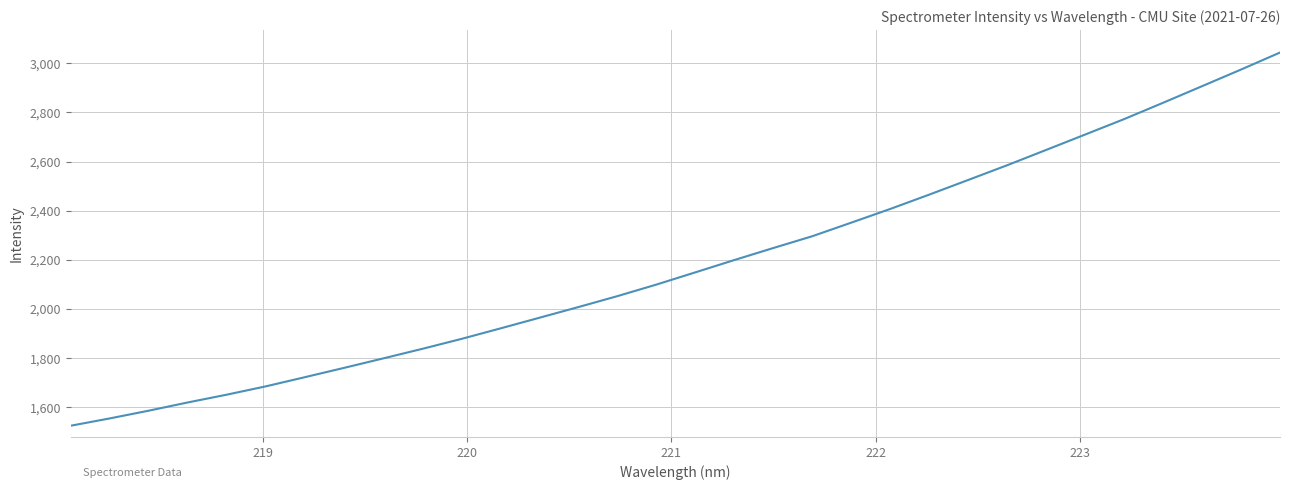

What is the minimum value shown in the chart?

1525.8